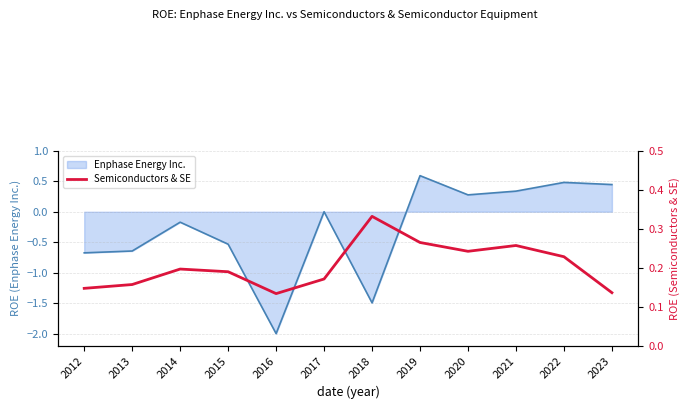

The value of Enphase Energy Inc. at 2020 is 0.3. True or false?

True